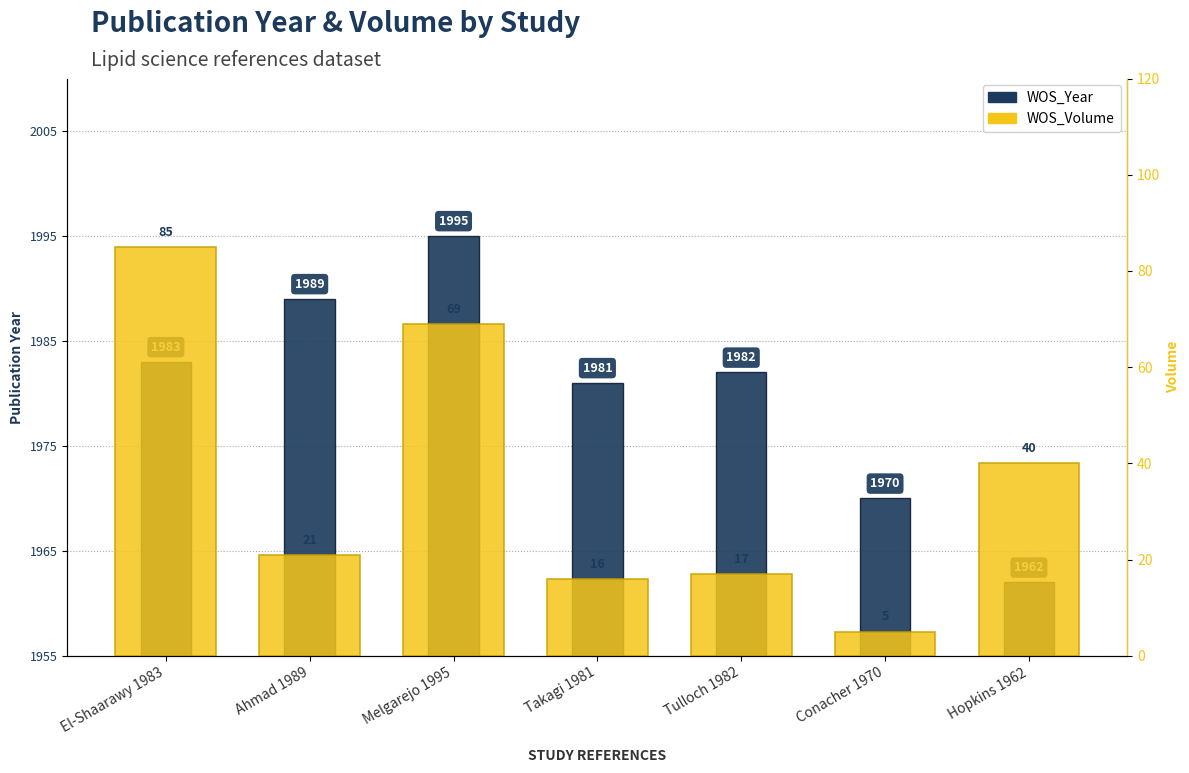

How many groups of bars are there?

7